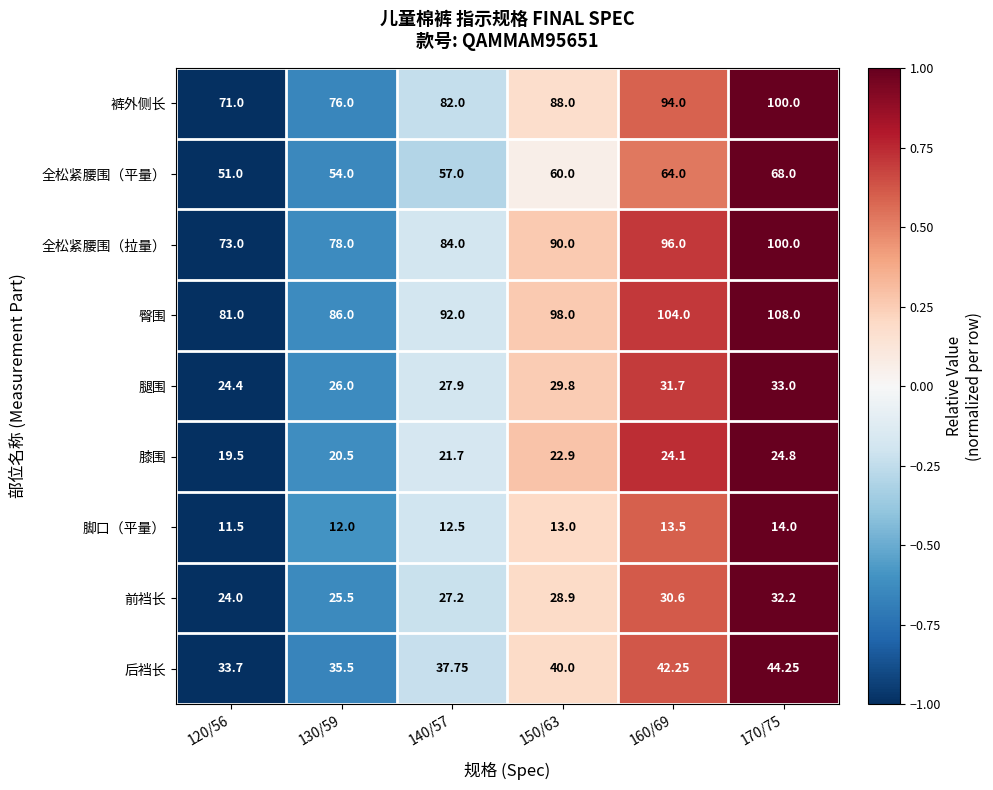

Count the number of data series in this chart.

9